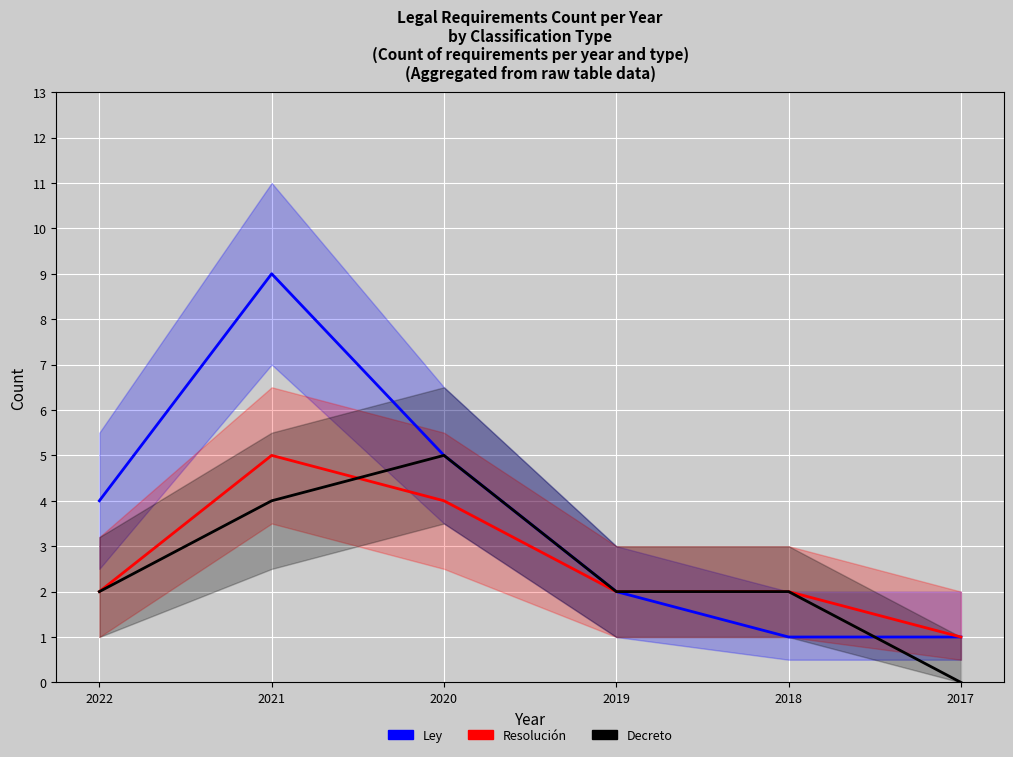

Is it true that Decreto equals 1 at 2019?

False